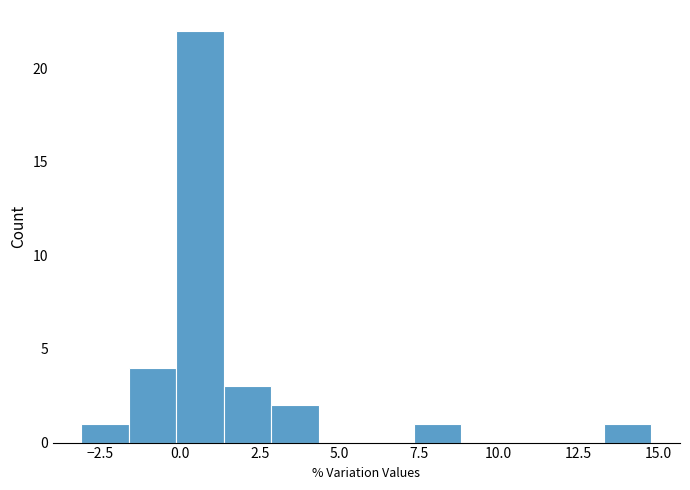

Read against the x-axis, roughly where is the centre of the tallest bar?

0.5